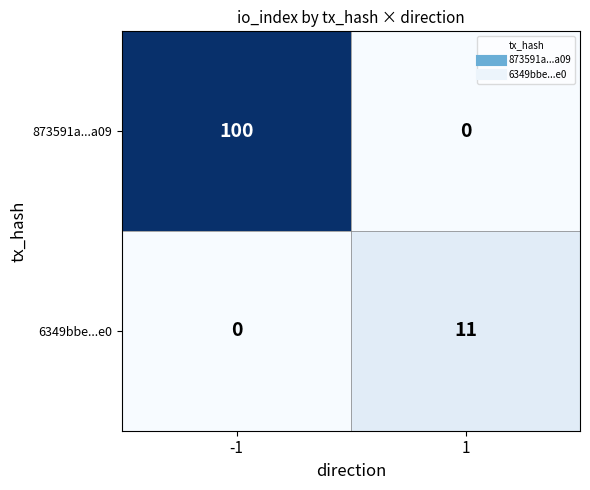

Reading left to right, list all the values displayed in this chart.

873591a...a09: 100	0
6349bbe...e0: 0	11